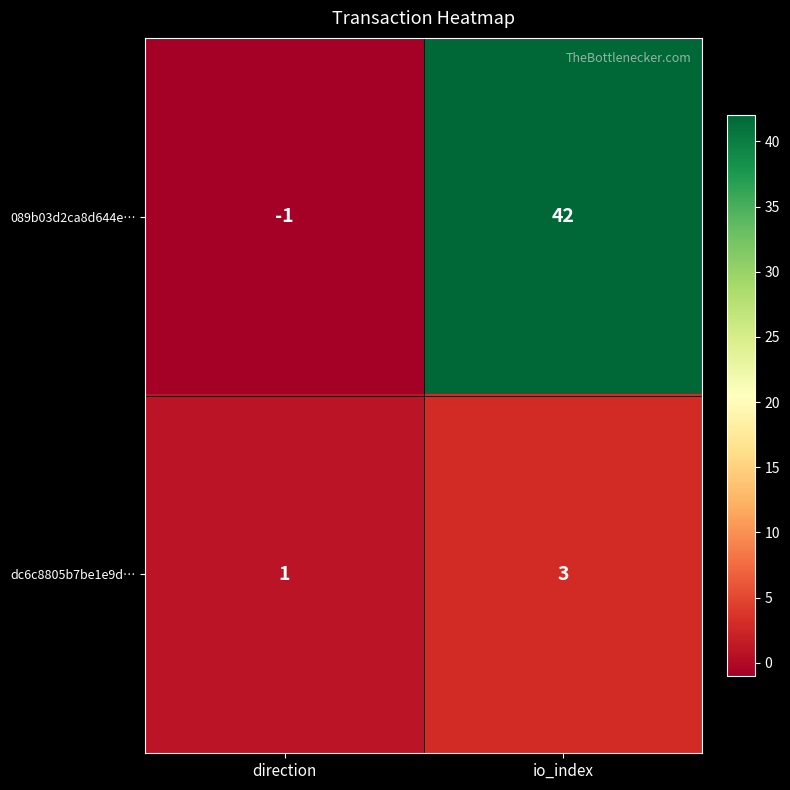

What is the total value across all series at io_index?

45